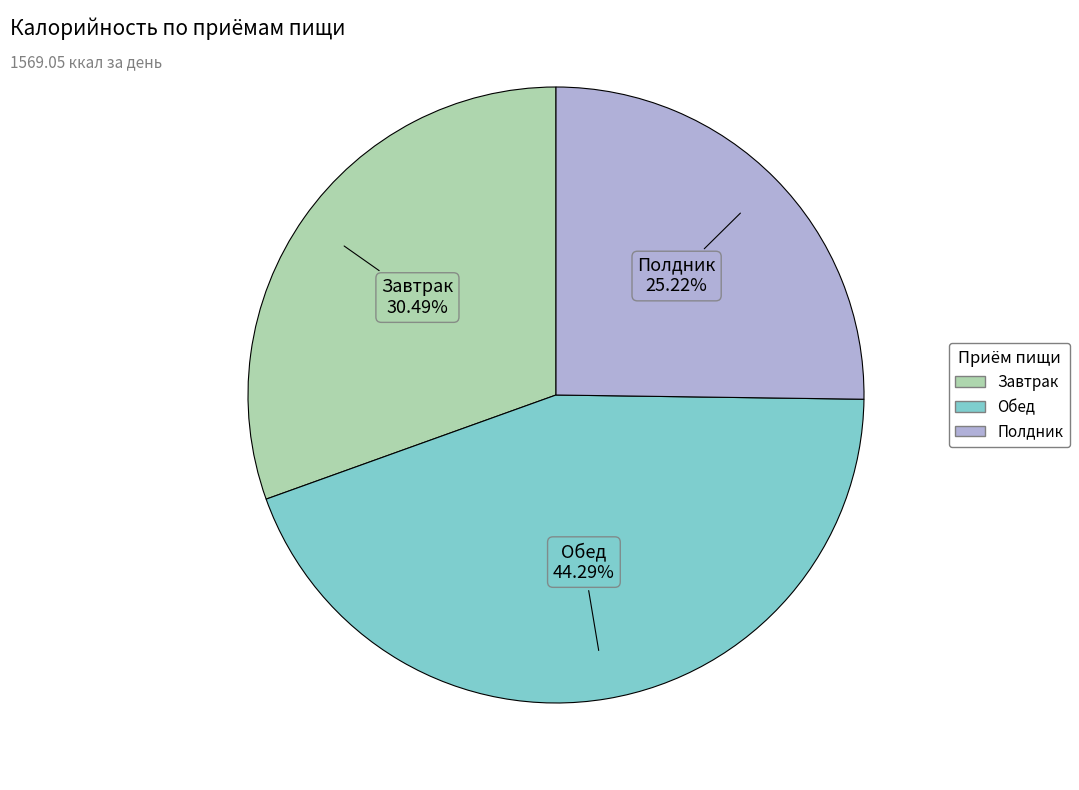

Which slice is the smallest?

Полдник